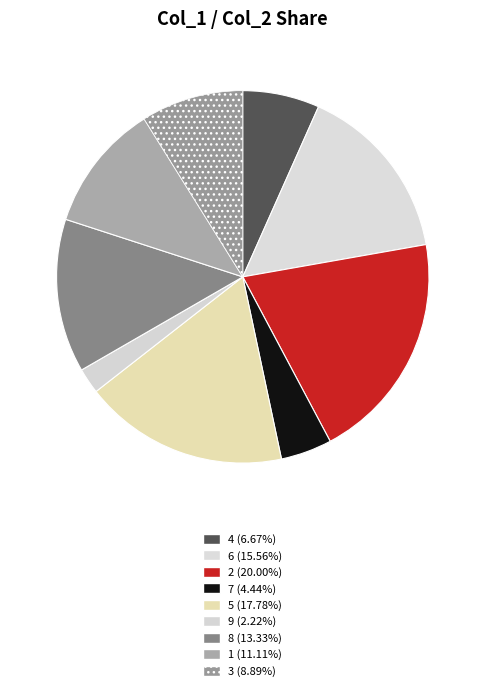

What percentage is the 7 slice, to the nearest percent?

4%